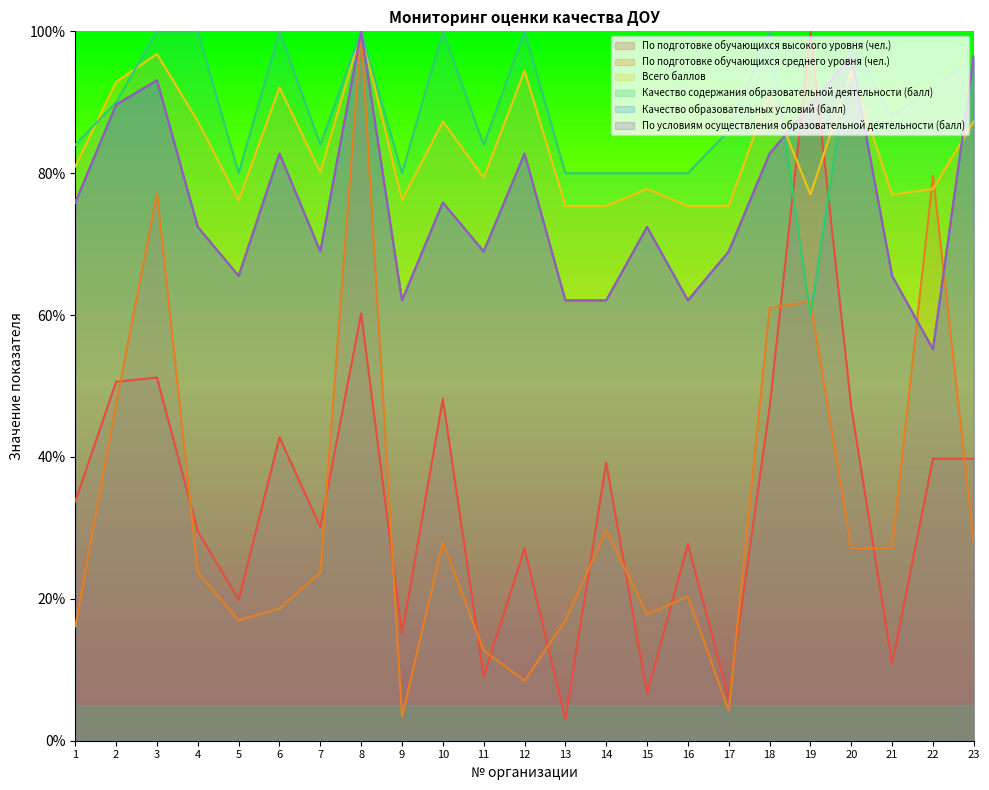

What are all the series names shown in the legend?

По подготовке обучающихся высокого уровня (чел.), По подготовке обучающихся среднего уровня (чел.), Всего баллов, Качество содержания образовательной деятельности (балл), Качество образовательных условий (балл), По условиям осуществления образовательной деятельности (балл)